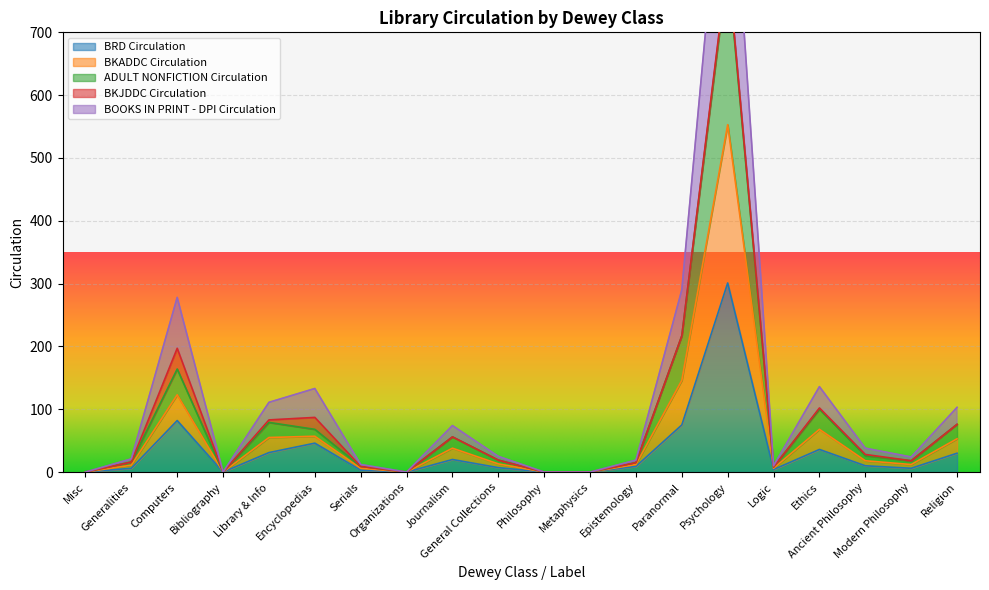

What is the label of the 16th point from the left?

Logic